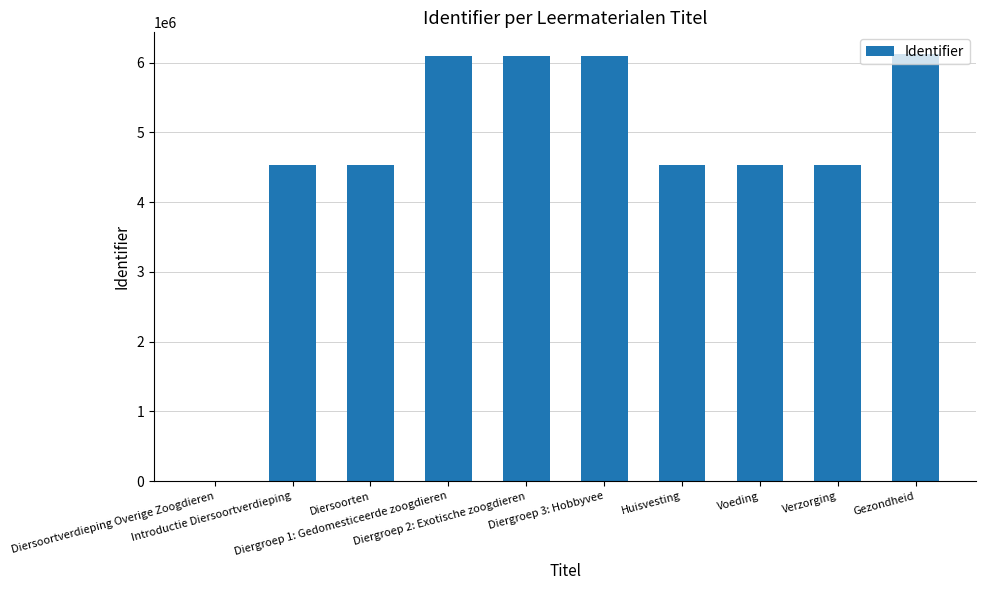

The chart shows a value of 4071429 at Diergroep 3: Hobbyvee. True or false?

False